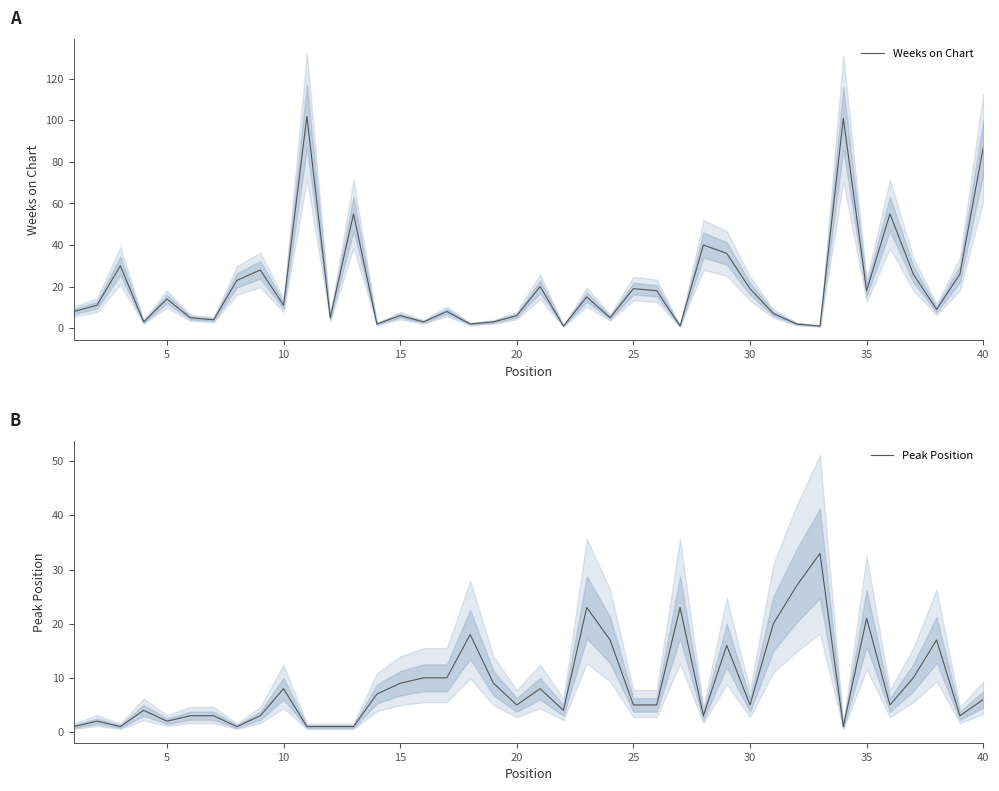

The Peak Position series shows 15 at 15. True or false?

False